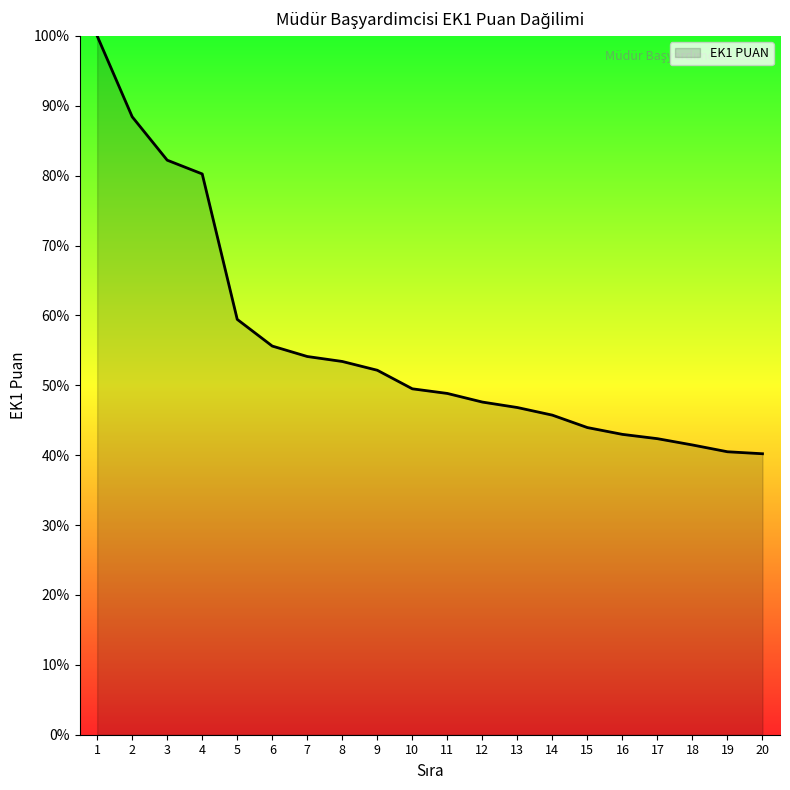

The value at 20 is 40.2. True or false?

True